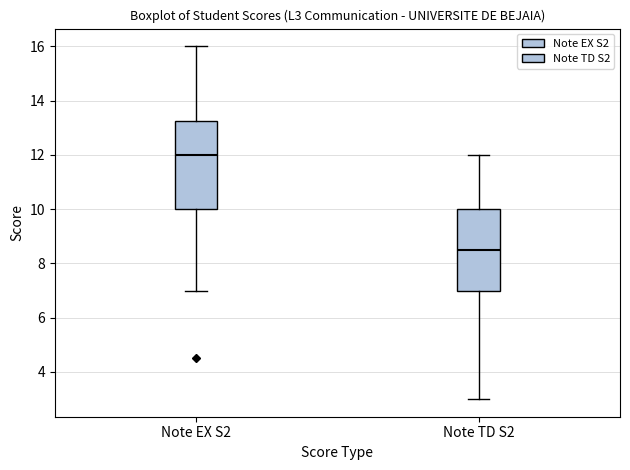

Which box's median line is the lowest?

Note TD S2